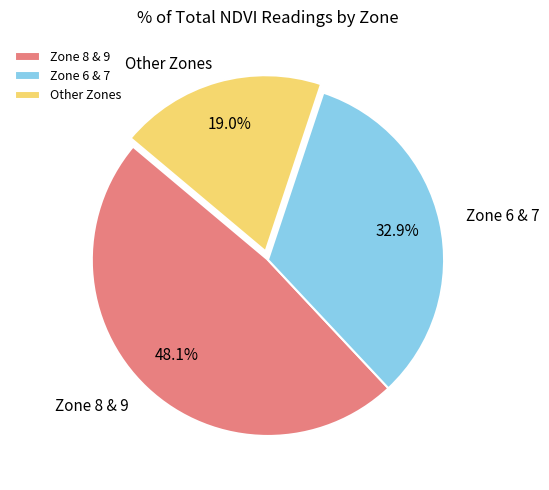

Rank the categories by value from highest to lowest.

Zone 8 & 9, Zone 6 & 7, Other Zones